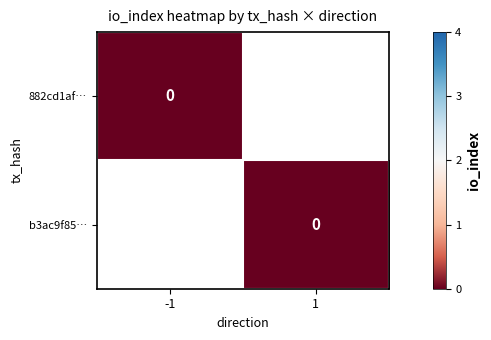

Rank the series at io_index from lowest to highest value.

882cd1af47c4d4832b24d8956be899c7c241057, b3ac9f8558a933b6a3dcc3326f8c8ad60fec3db